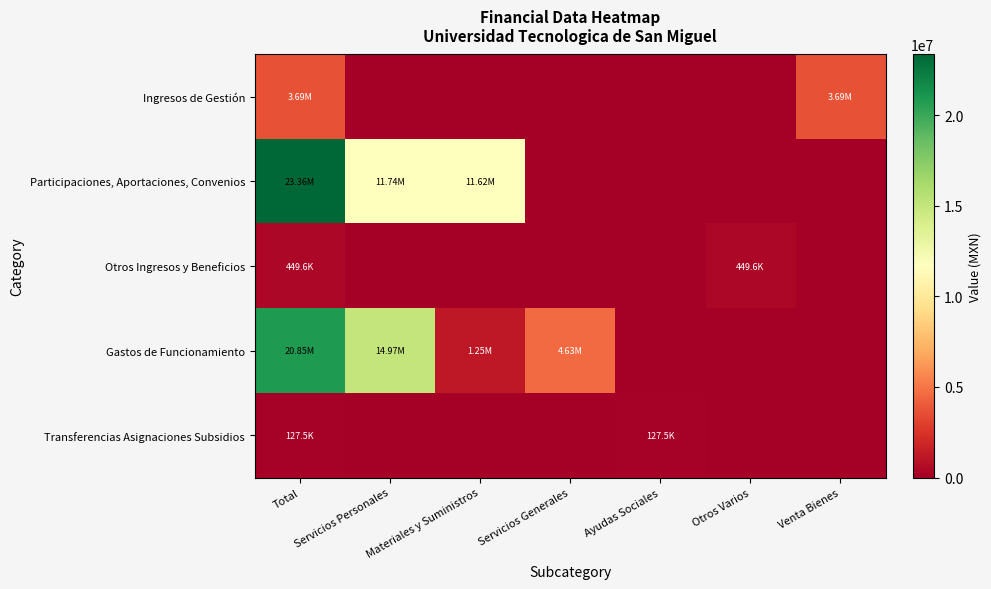

What is the total value across all series at Servicios Generales?

4634657.4